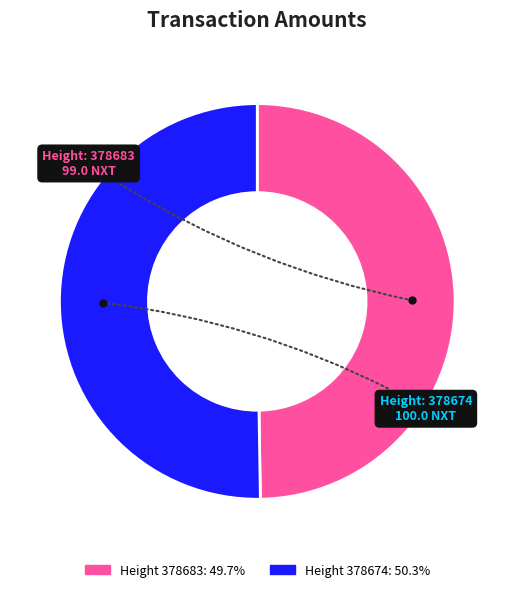

Is there any slice that represents more than half of the pie?

Yes